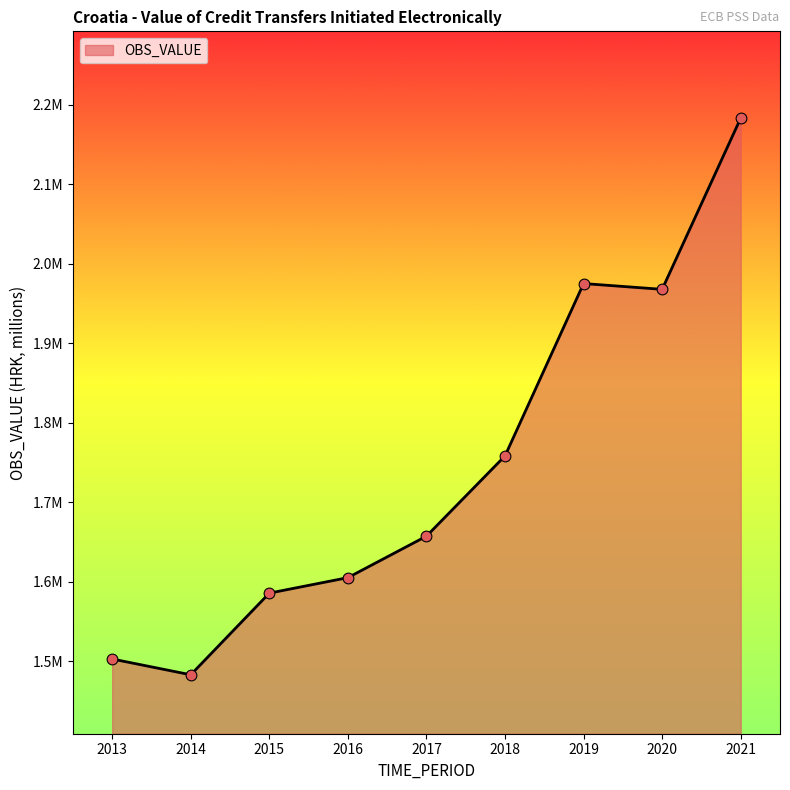

Which has a higher value, 2021 or 2020?

2021